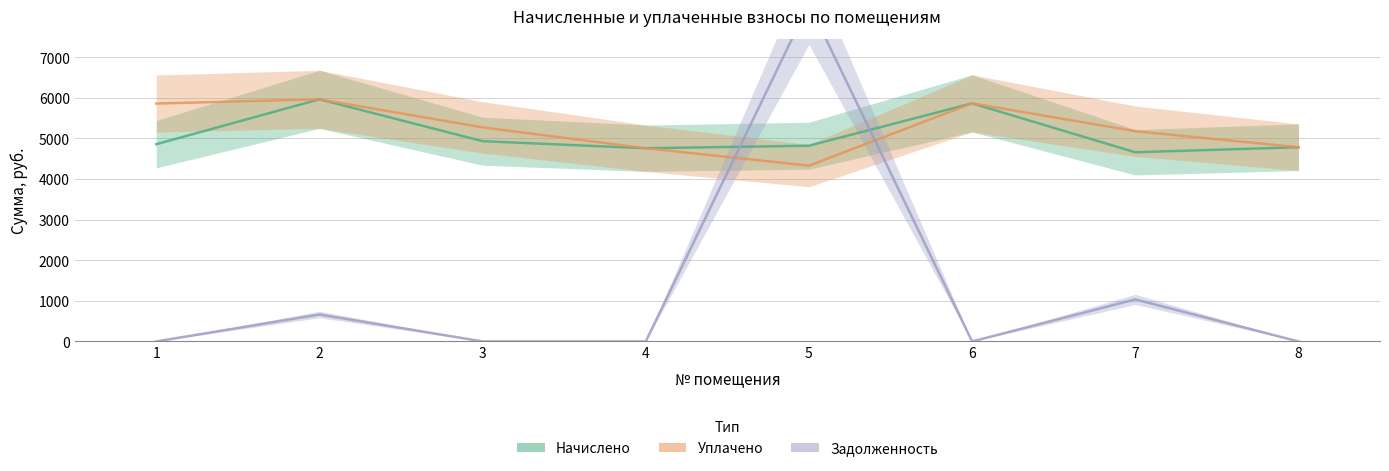

At which category is the sum across all series the highest?

5